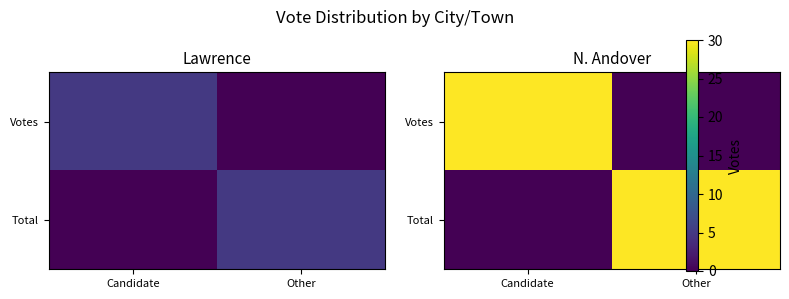

Is it true that Votes equals 0 at Other?

True